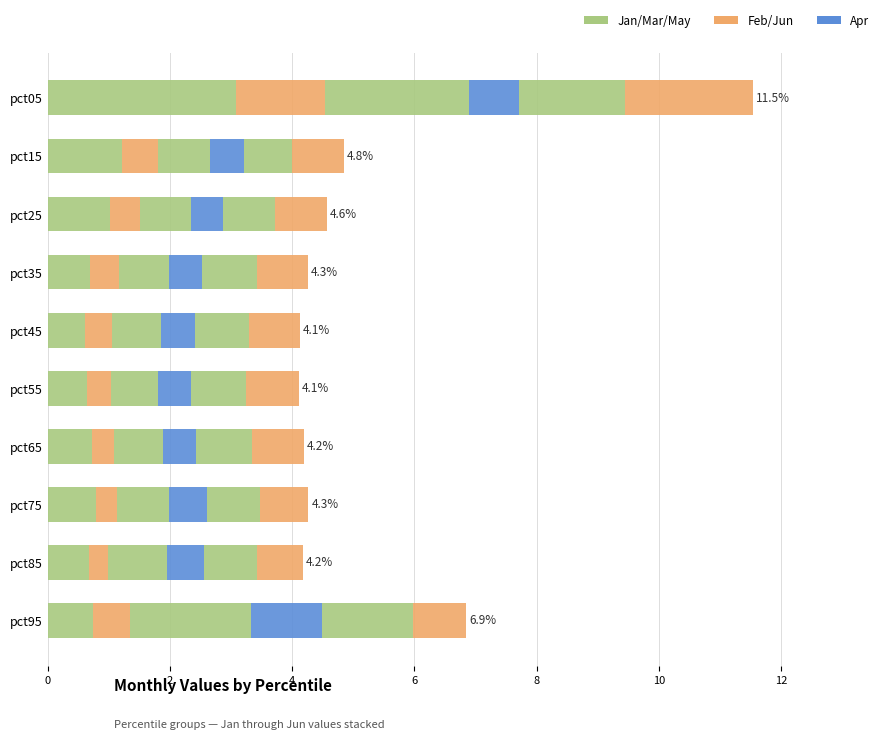

Count the number of categories in the chart.

10